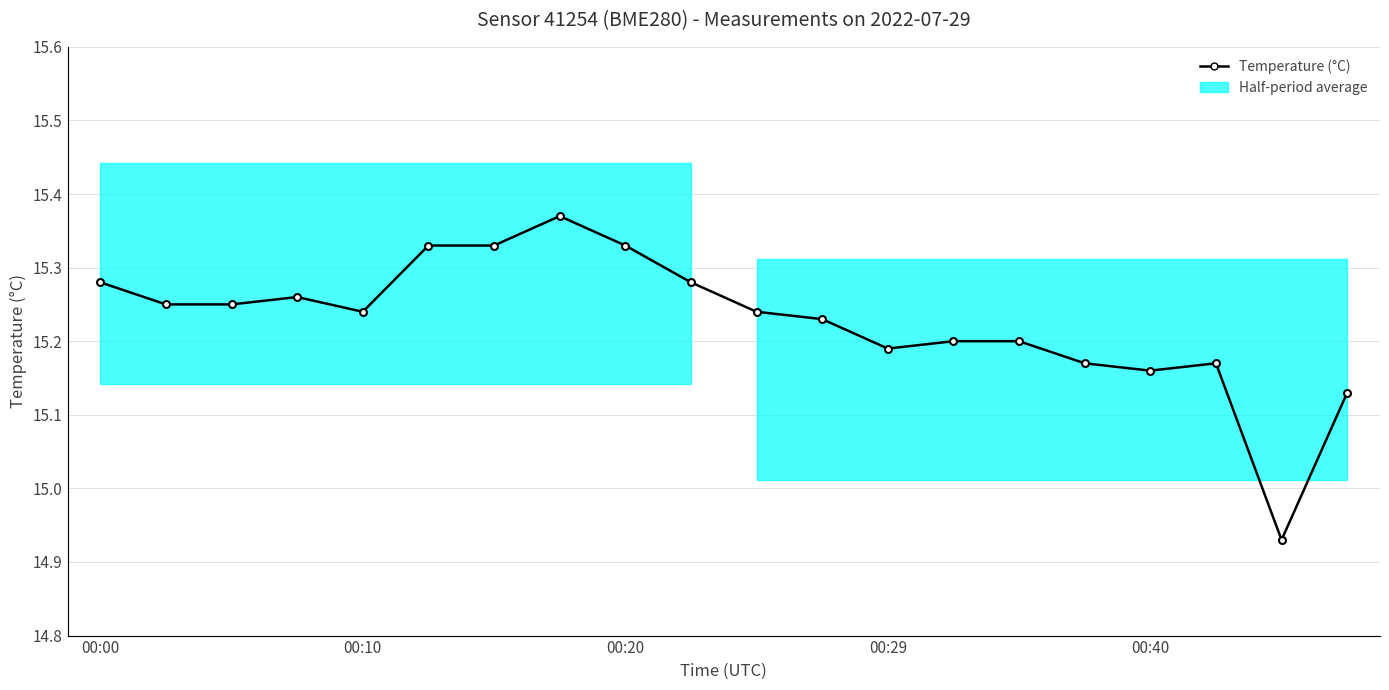

Which category has the lowest value across all series?

18